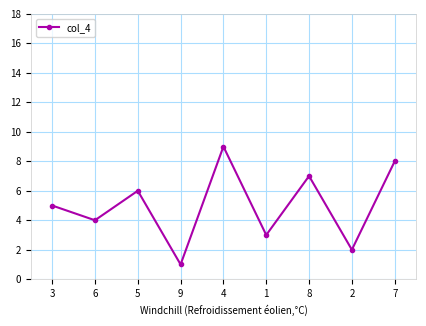

What is the value of the 4th point from the left?

1